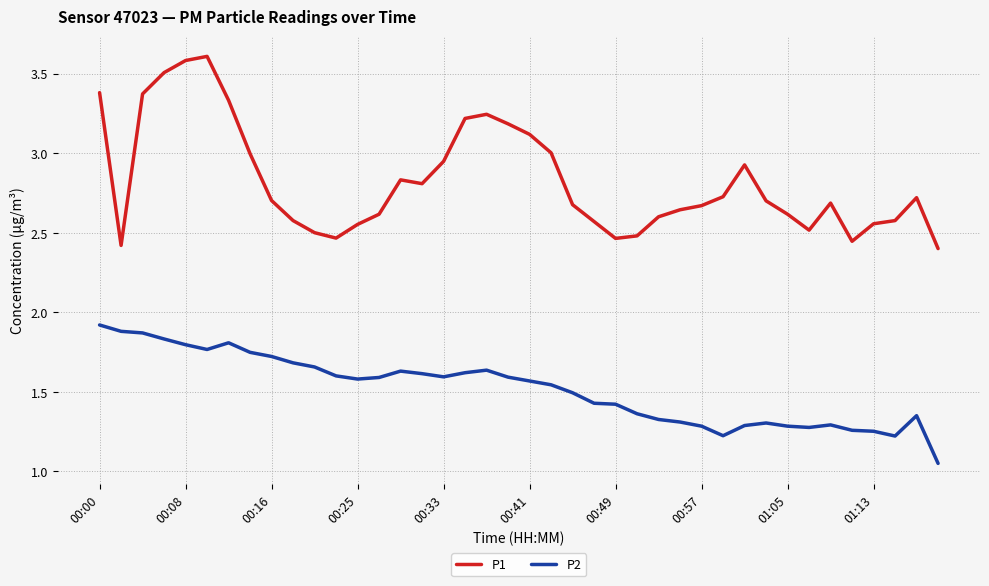

Which series has the largest total across all categories?

P1